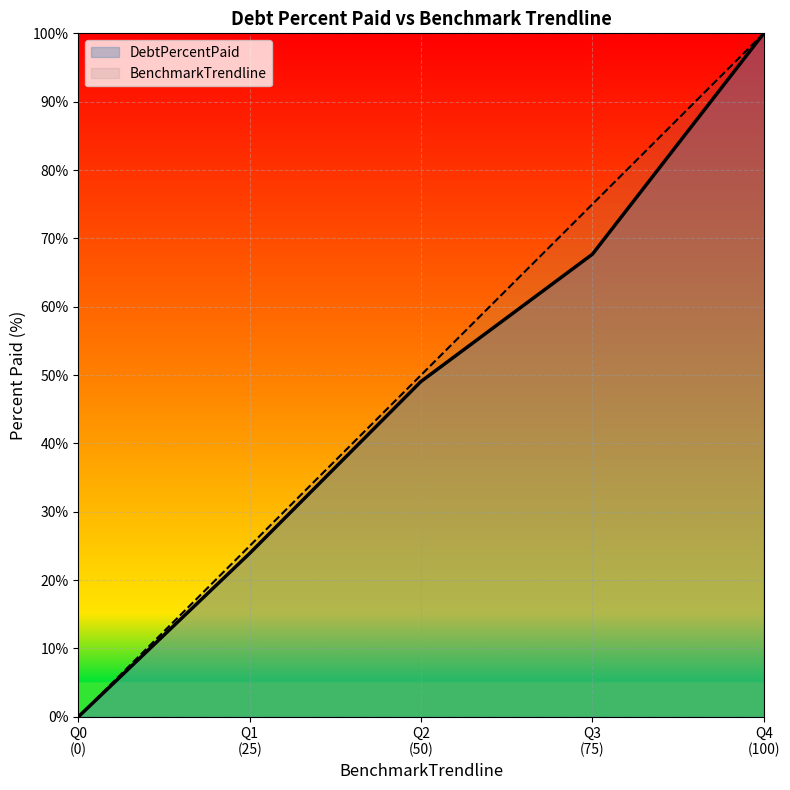

True or false: DebtPercentPaid and BenchmarkTrendline intersect in this chart.

False